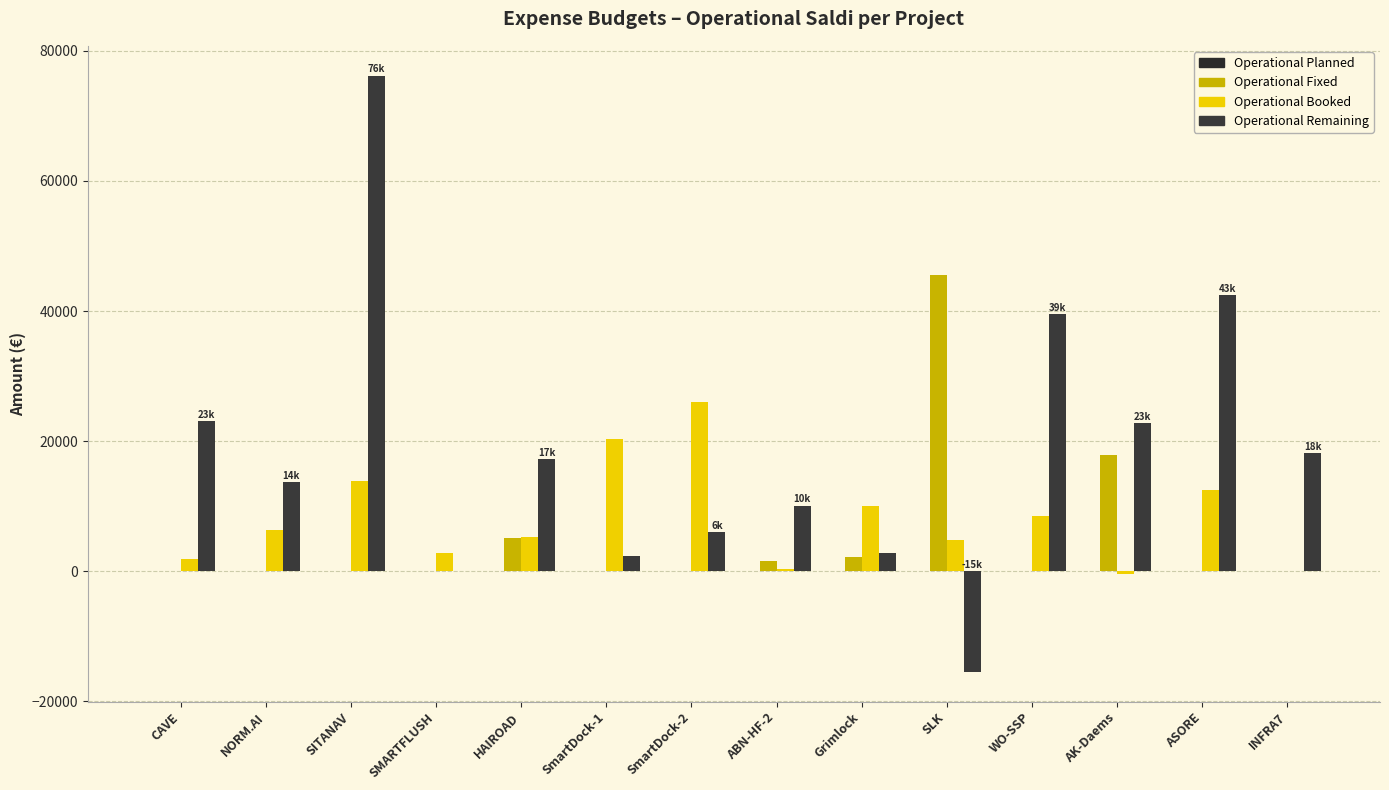

How many groups of bars are there?

14